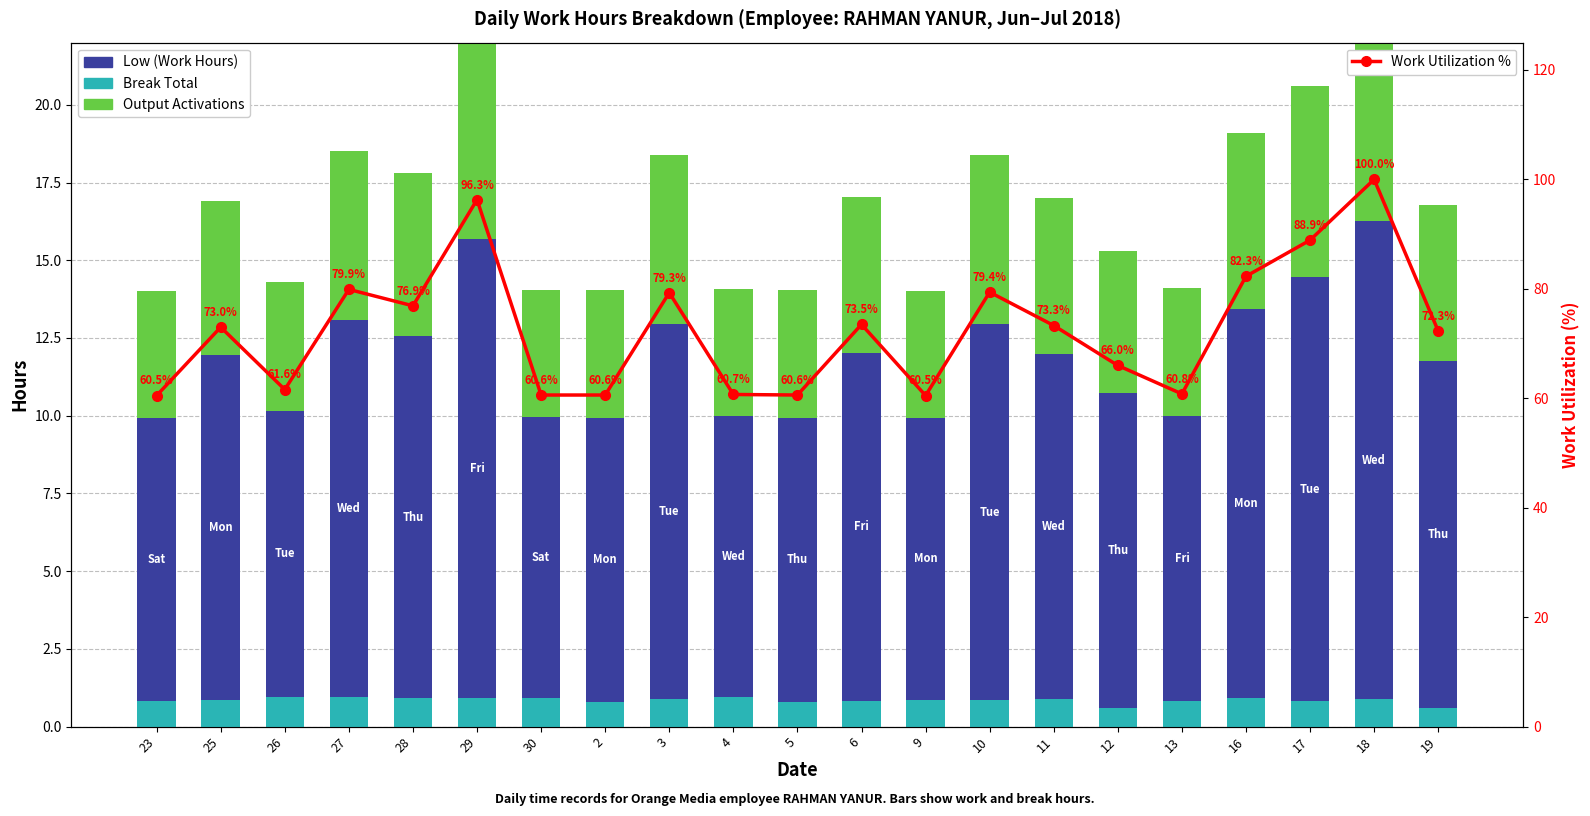

True or false: Output Activations has a value of 3.2 at 10.

False